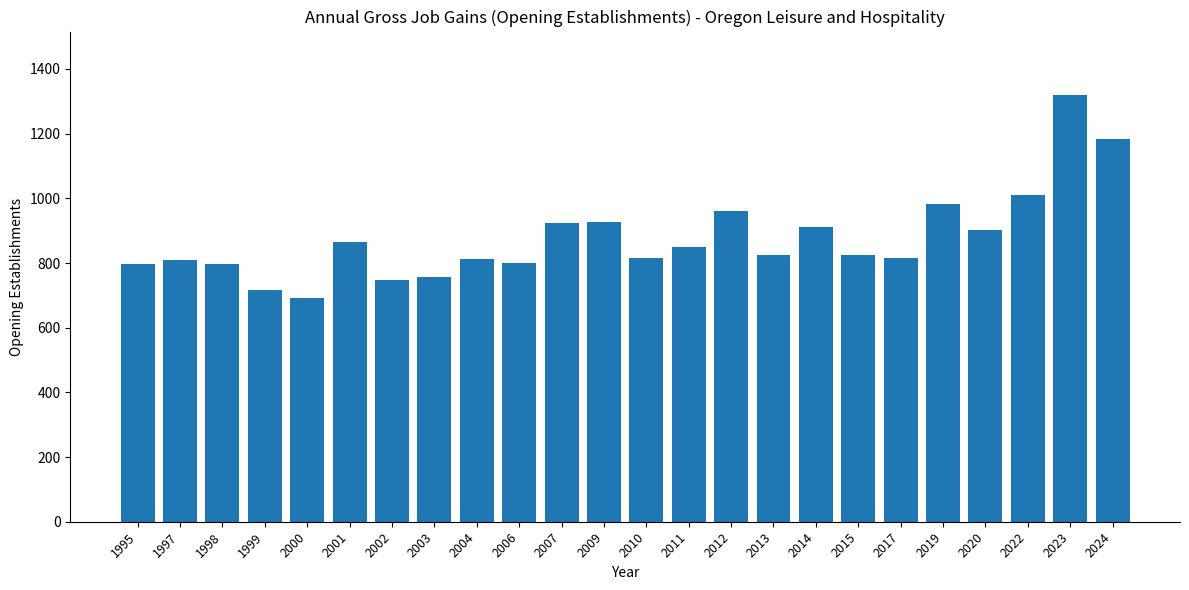

Which category has the lowest value across all series?

2000